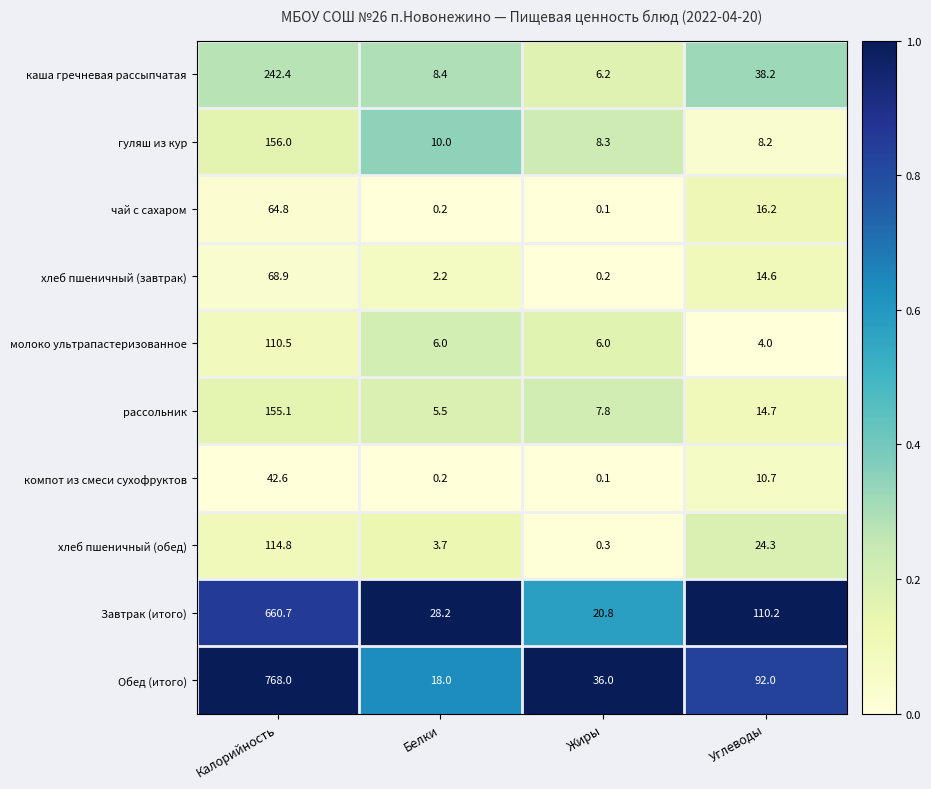

At which label does хлеб пшеничный (завтрак) first exceed 14?

Калорийность